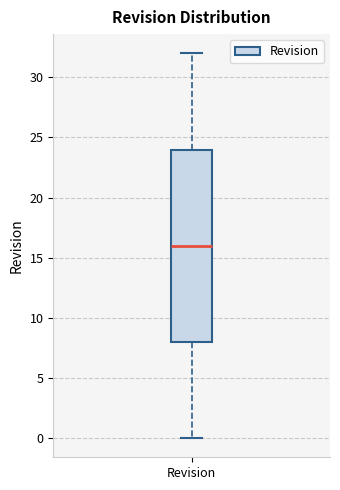

Where does the lower whisker of the box for Revision end on the y-axis? The values are not printed on the chart, so give them approximately, as read against the axis.

0